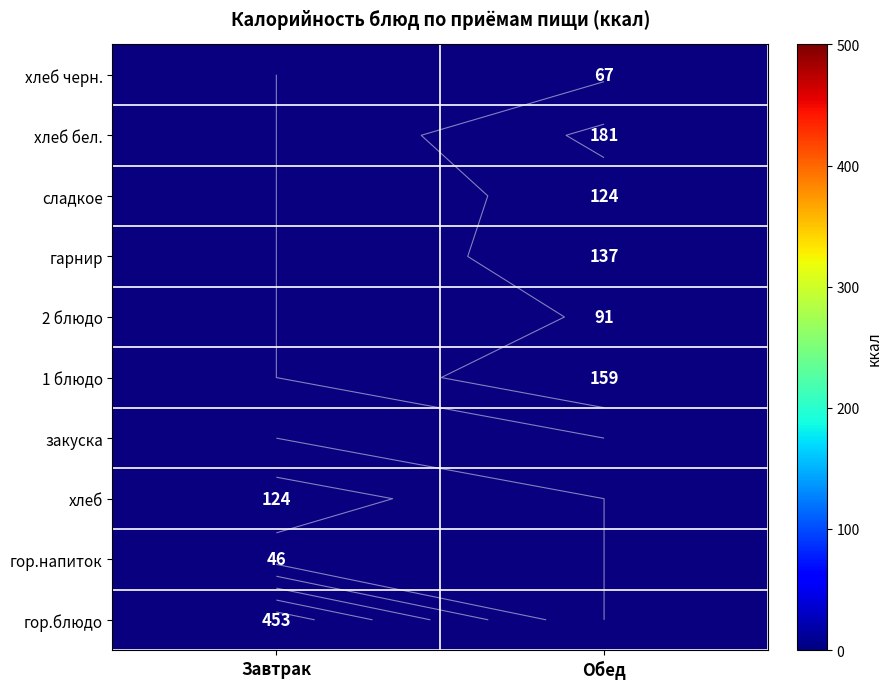

The value of хлеб бел. at Обед is 101.6. True or false?

False